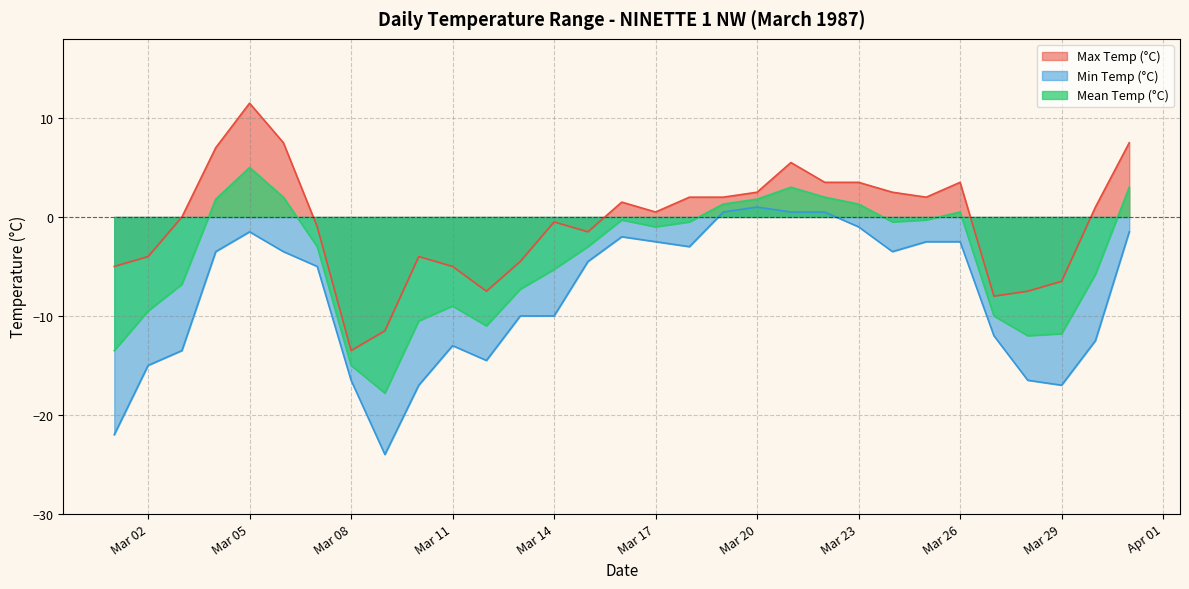

What is the minimum value shown in the chart?

-24.0